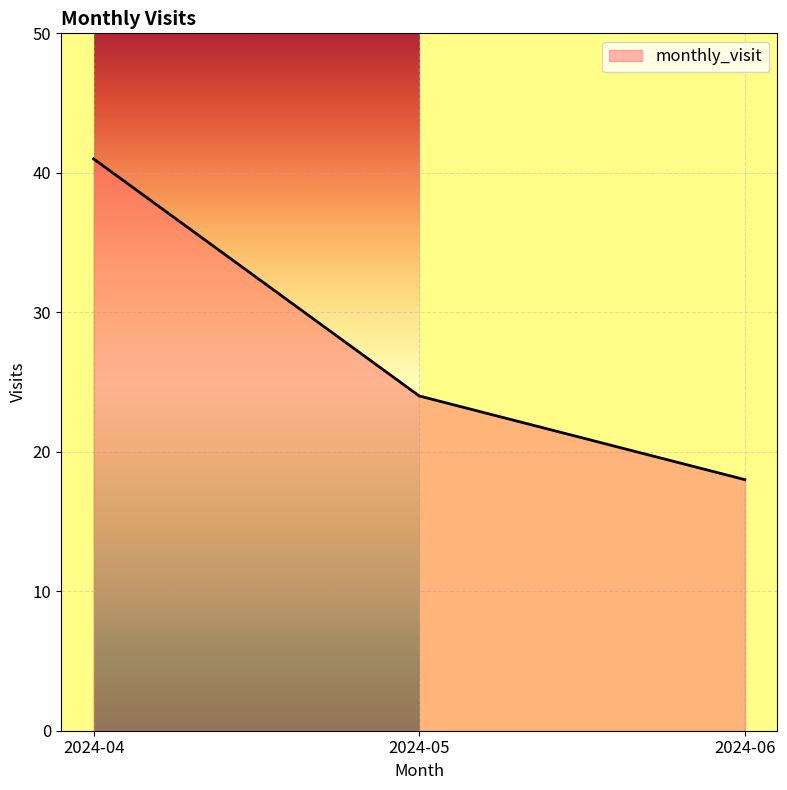

How many series are shown in this chart?

1